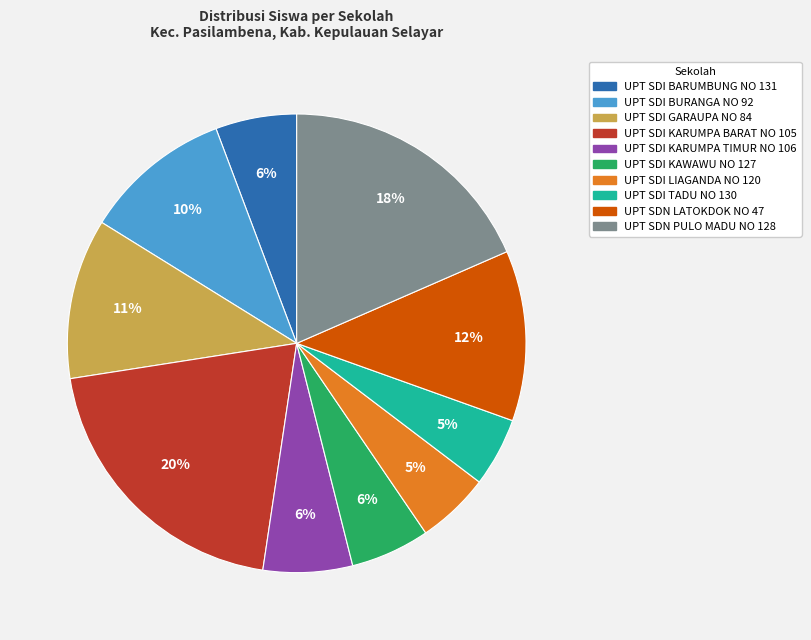

How many slices are in this pie chart?

10